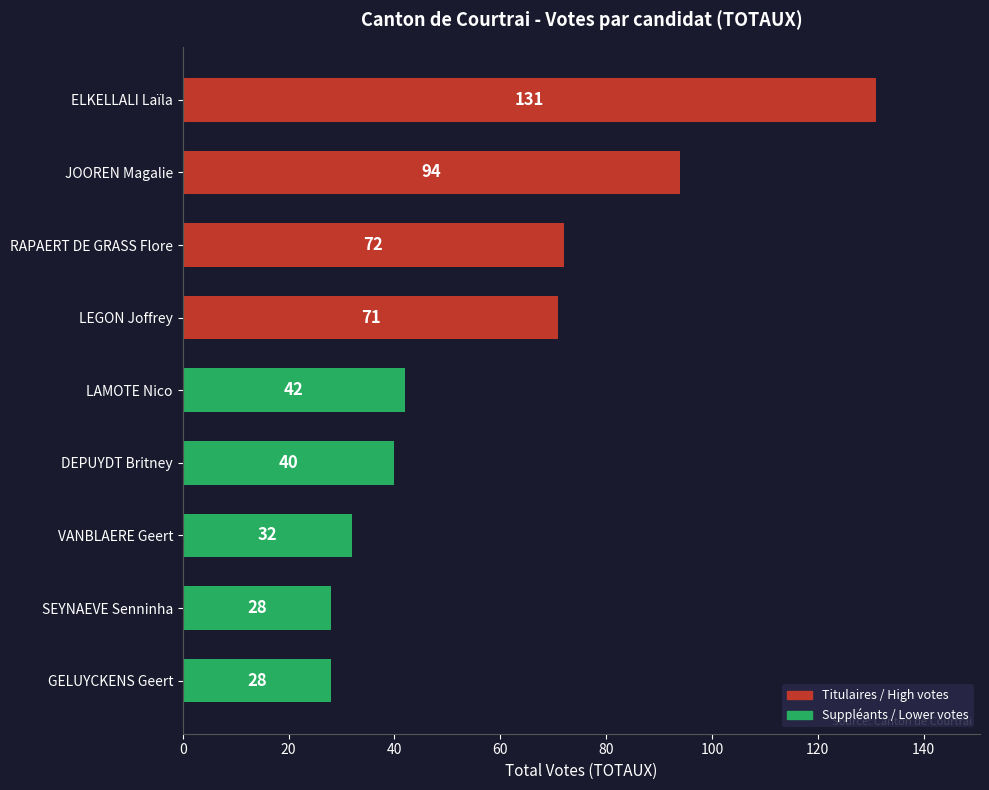

What is the sum of all values?

538